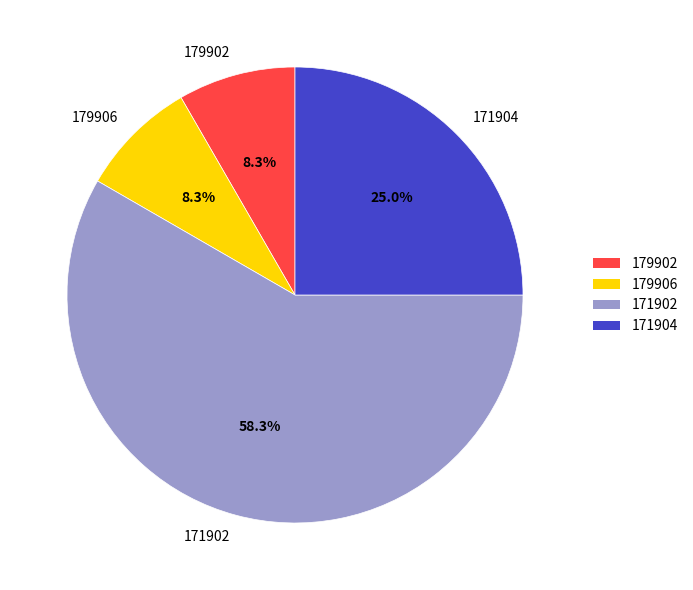

Which category has the biggest portion of the pie?

171902